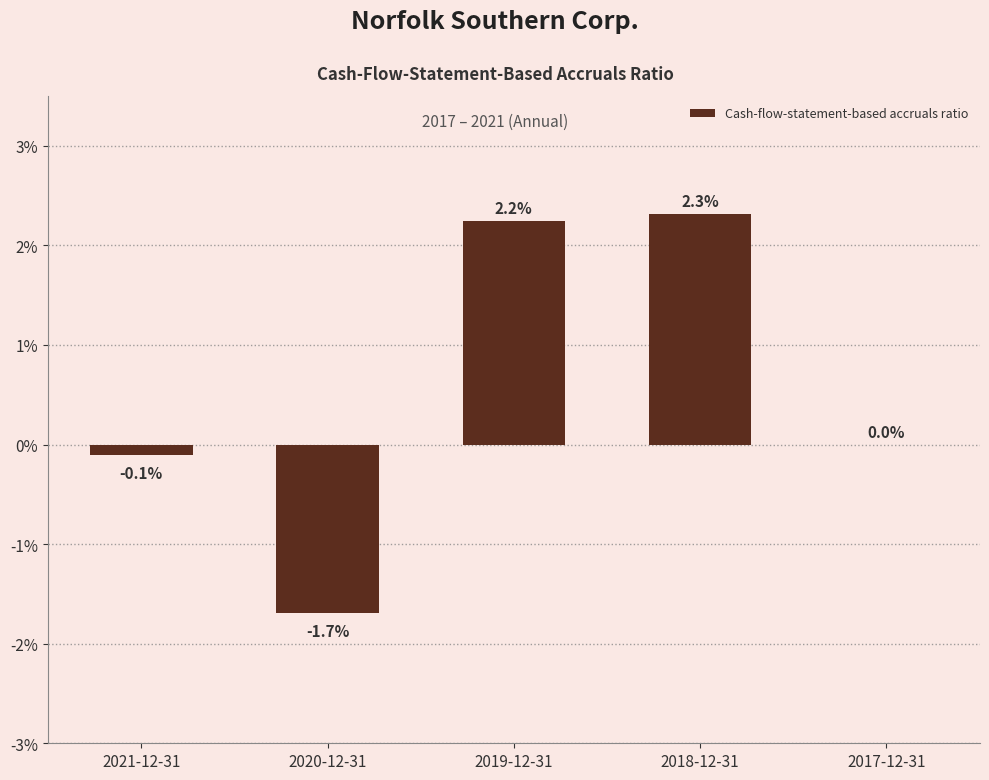

What is the label of the 4th bar from the left?

2018-12-31